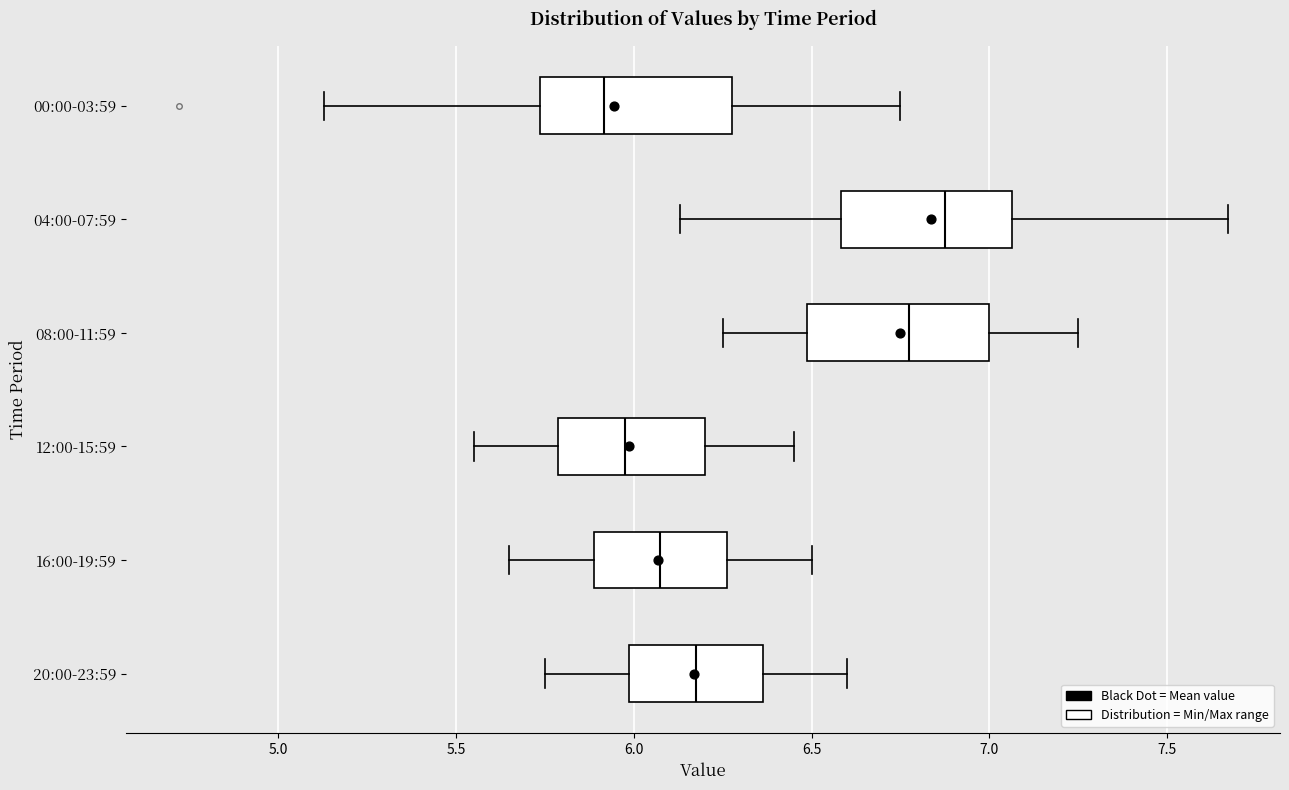

Reading bottom to top, read every box against the x-axis: the position of its median line, the range the box covers, and the ends of its whiskers. The values are not printed on the chart, so give them approximately, as read against the axis.

20:00-23:59: median 6.20, box 6.00 to 6.35, whiskers 5.75 to 6.60
16:00-19:59: median 6.10, box 5.90 to 6.25, whiskers 5.65 to 6.50
12:00-15:59: median 6.00, box 5.80 to 6.20, whiskers 5.55 to 6.45
08:00-11:59: median 6.80, box 6.50 to 7.00, whiskers 6.25 to 7.25
04:00-07:59: median 6.90, box 6.60 to 7.05, whiskers 6.15 to 7.65
00:00-03:59: median 5.90, box 5.75 to 6.30, whiskers 5.15 to 6.75